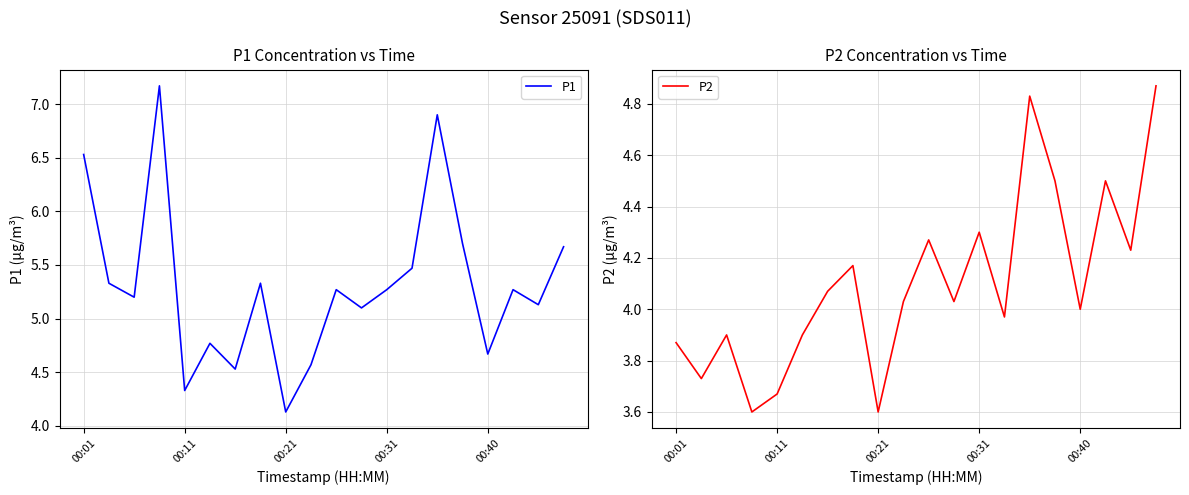

True or false: P1 has a value of 5.3 at 00:31.

True